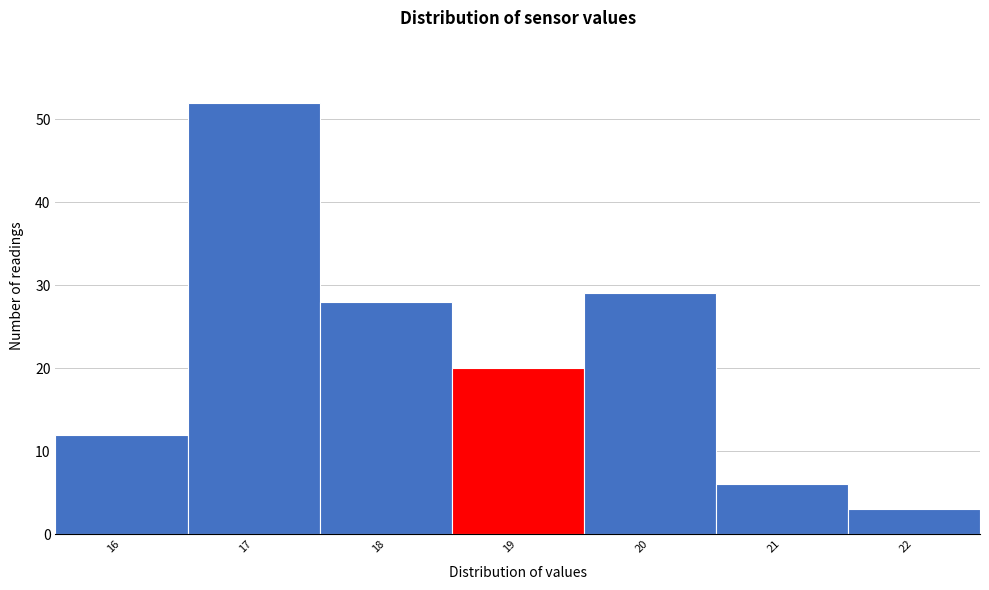

Reading right to left, what are all the values shown in this chart?

22=3	21=6	20=29	19=20	18=28	17=52	16=12